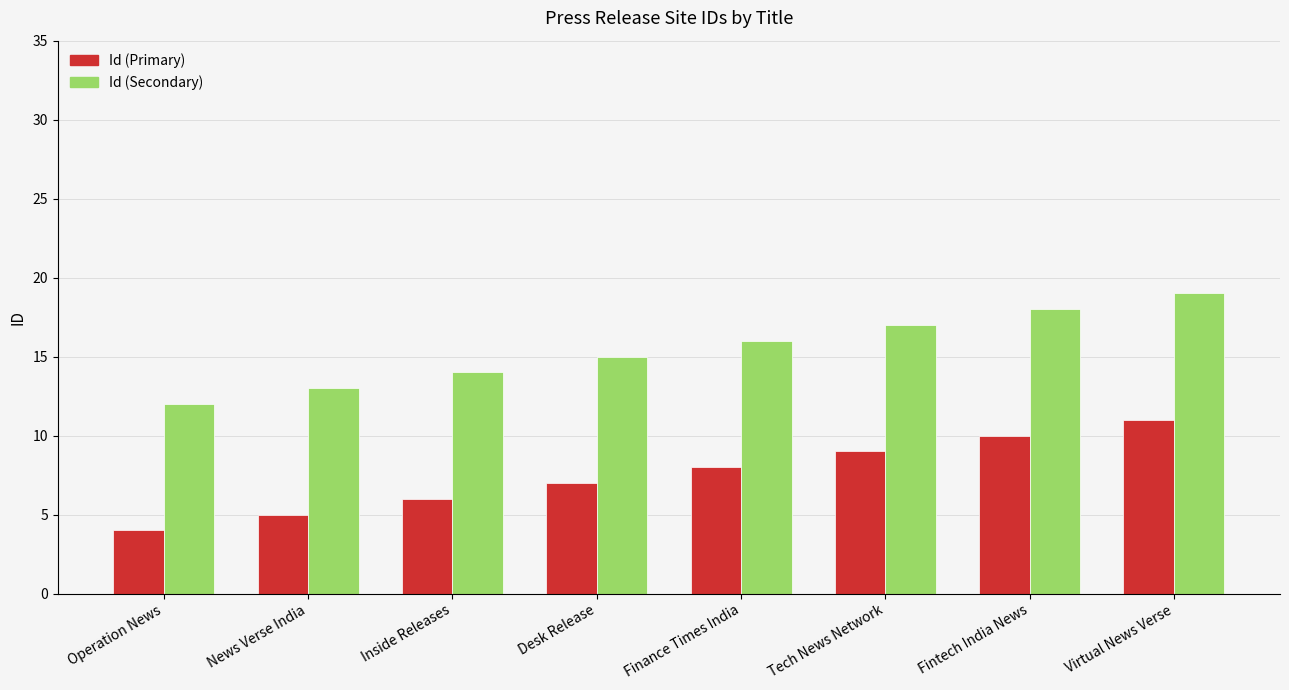

How many series are shown in this chart?

2